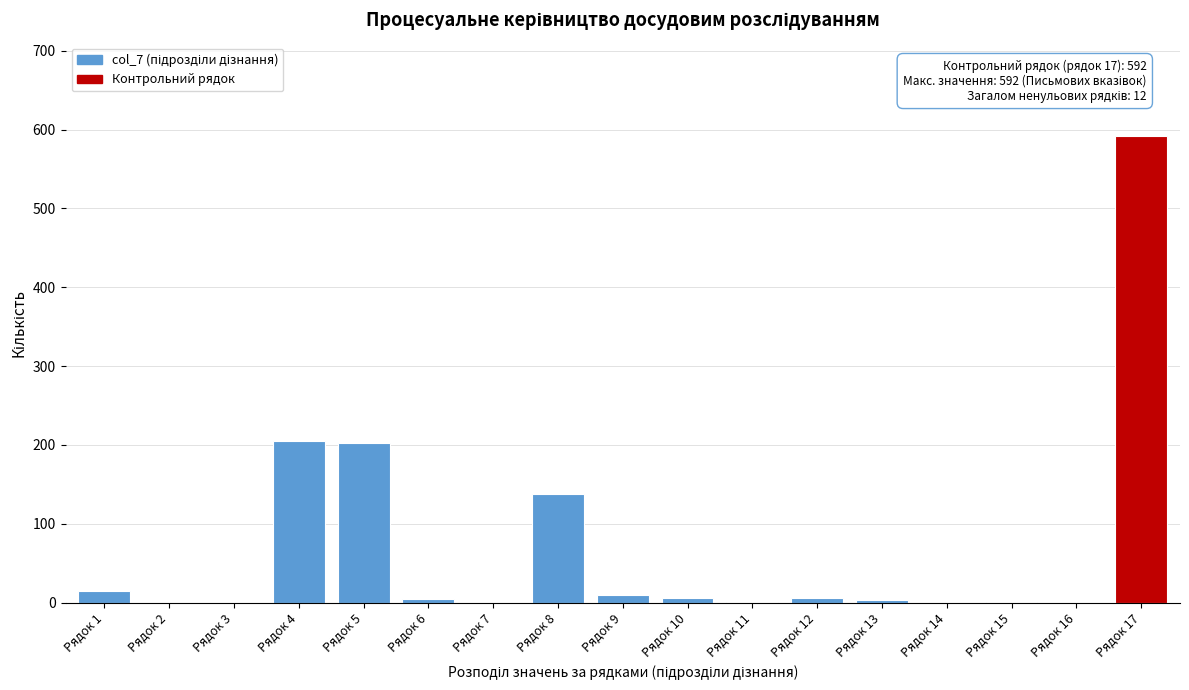

What is the greatest value displayed?

592